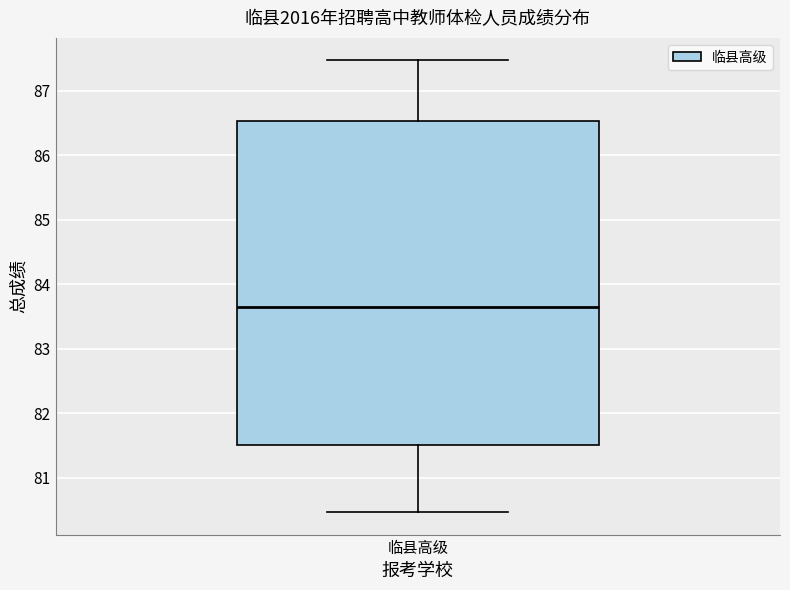

Where is the upper edge of the box for 临县高级 on the y-axis? The values are not printed on the chart, so give them approximately, as read against the axis.

86.5